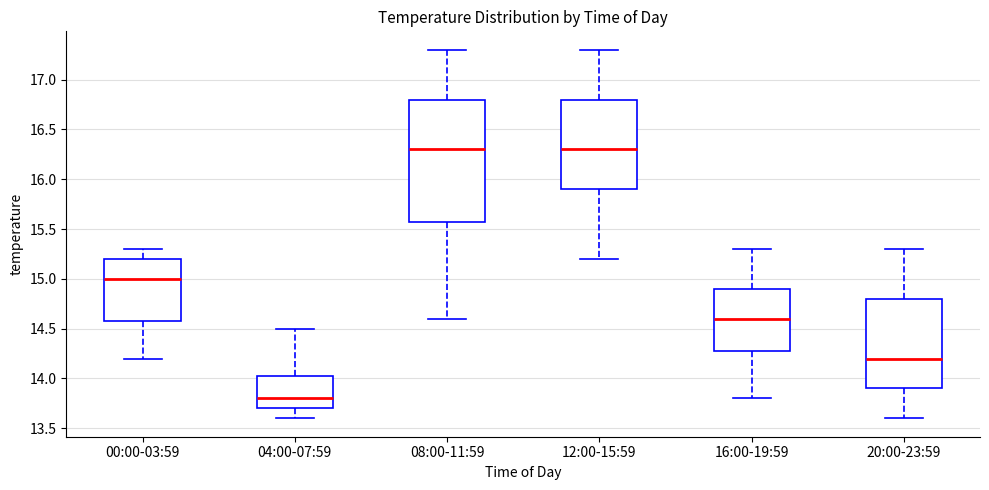

Comparing the boxes themselves (not the whiskers), which one is the tallest?

08:00-11:59